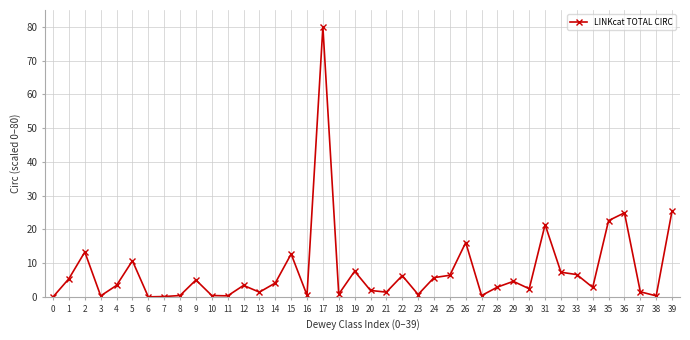

What is the sum of the values at 0 and 2?

13.3